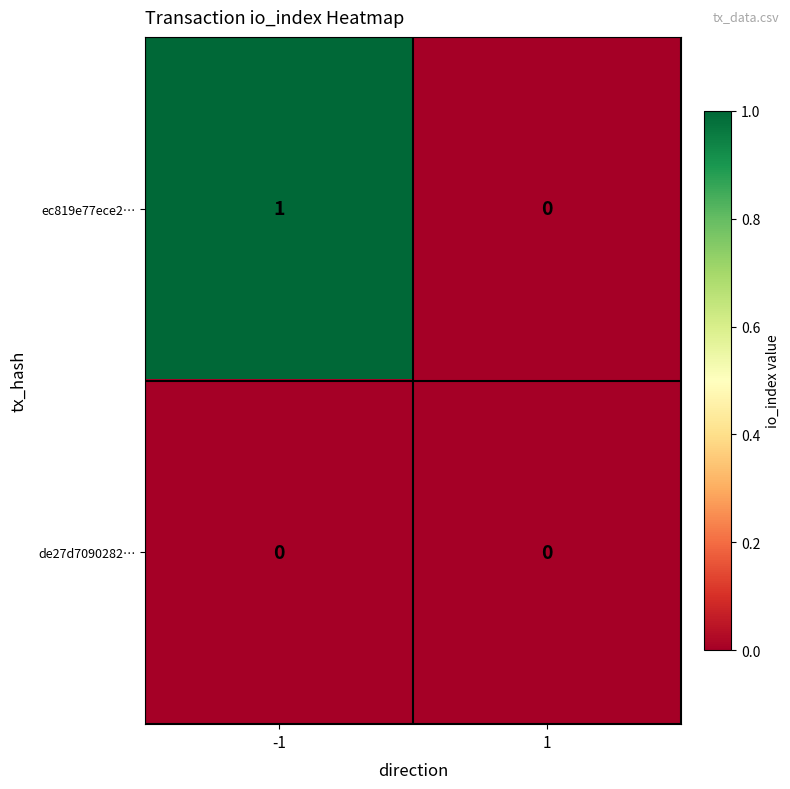

How many categories are shown in the chart?

2